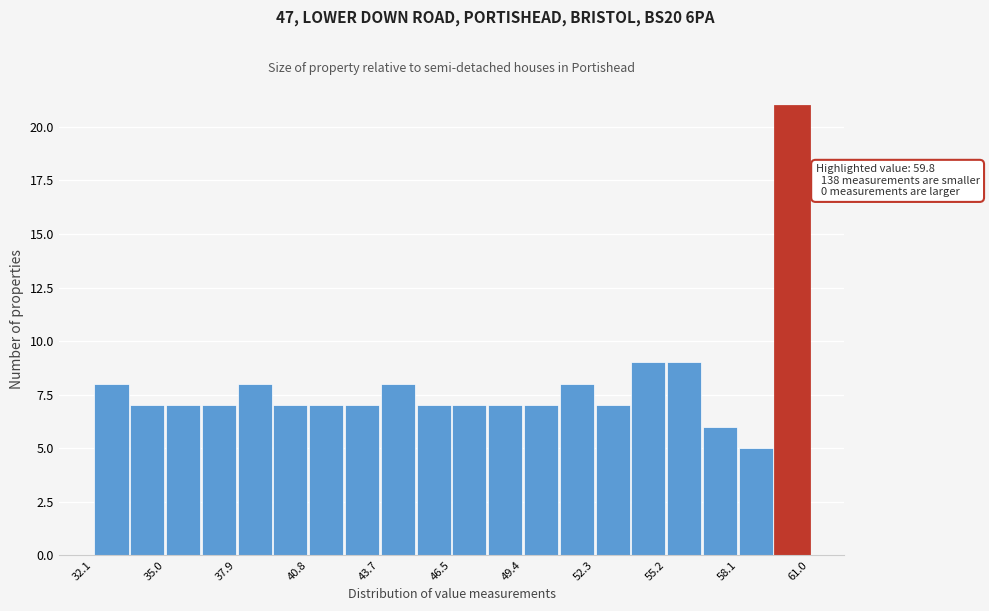

Around what value on the x-axis is the tallest bar? Give the approximate position of its centre, as read against the axis.

60.5